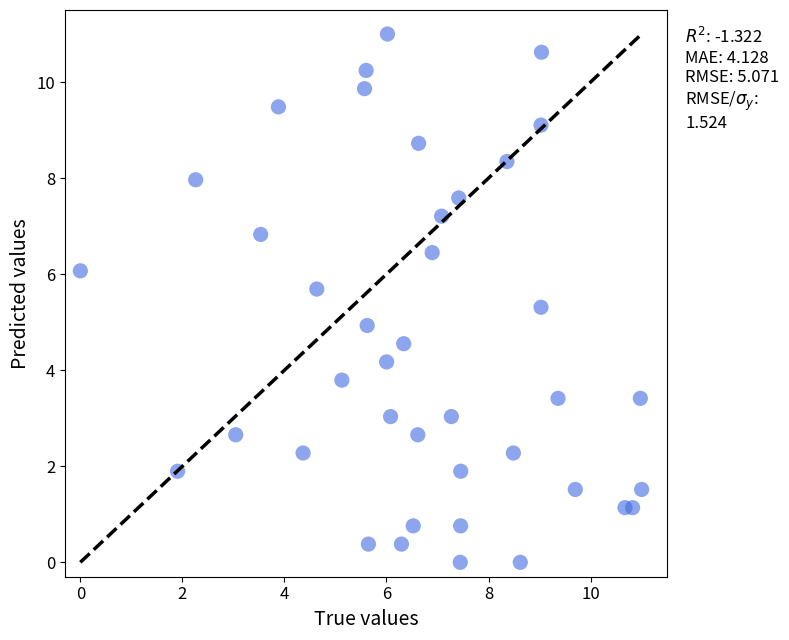

What is the range of X values (max minus min)?

11.0